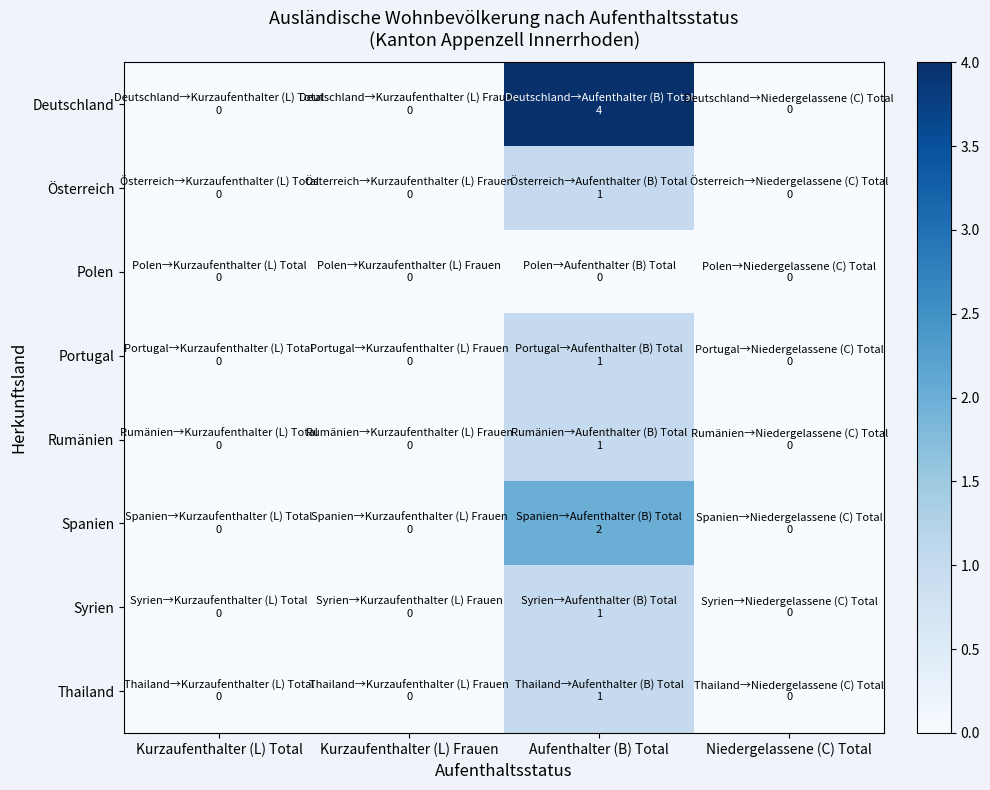

Reading left to right, list all the values displayed in this chart.

Deutschland: Kurzaufenthalter (L) Total=0	Kurzaufenthalter (L) Frauen=0	Aufenthalter (B) Total=4	Niedergelassene (C) Total=0
Österreich: Kurzaufenthalter (L) Total=0	Kurzaufenthalter (L) Frauen=0	Aufenthalter (B) Total=1	Niedergelassene (C) Total=0
Polen: Kurzaufenthalter (L) Total=0	Kurzaufenthalter (L) Frauen=0	Aufenthalter (B) Total=0	Niedergelassene (C) Total=0
Portugal: Kurzaufenthalter (L) Total=0	Kurzaufenthalter (L) Frauen=0	Aufenthalter (B) Total=1	Niedergelassene (C) Total=0
Rumänien: Kurzaufenthalter (L) Total=0	Kurzaufenthalter (L) Frauen=0	Aufenthalter (B) Total=1	Niedergelassene (C) Total=0
Spanien: Kurzaufenthalter (L) Total=0	Kurzaufenthalter (L) Frauen=0	Aufenthalter (B) Total=2	Niedergelassene (C) Total=0
Syrien: Kurzaufenthalter (L) Total=0	Kurzaufenthalter (L) Frauen=0	Aufenthalter (B) Total=1	Niedergelassene (C) Total=0
Thailand: Kurzaufenthalter (L) Total=0	Kurzaufenthalter (L) Frauen=0	Aufenthalter (B) Total=1	Niedergelassene (C) Total=0